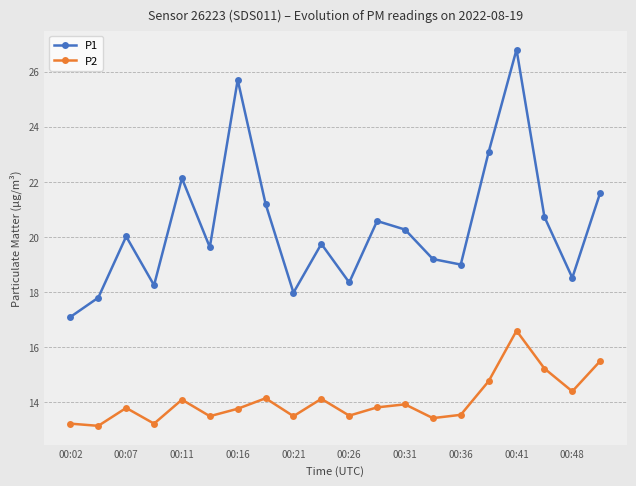

Rank the series by their average value, from highest to lowest.

P1, P2